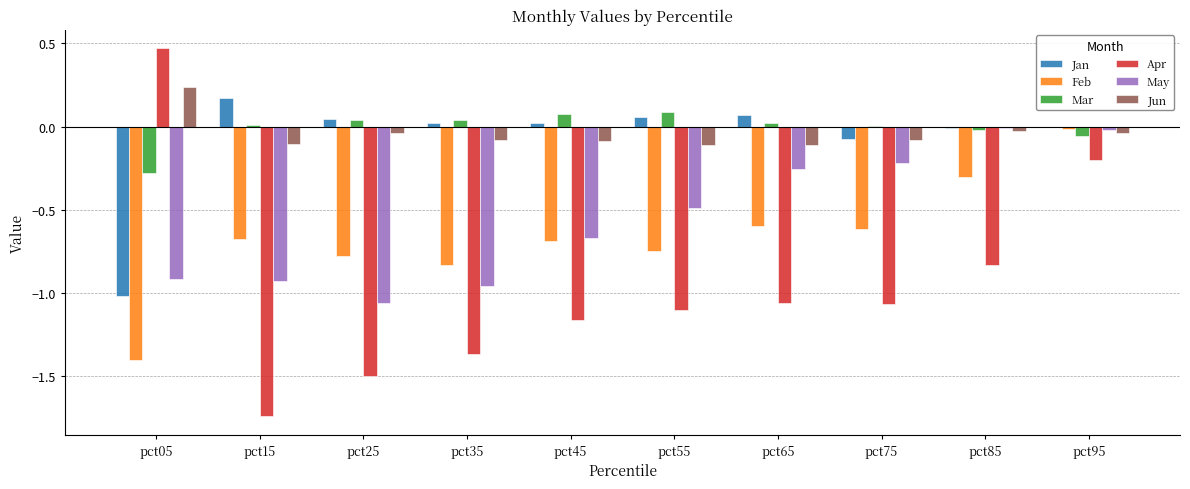

Are the bars horizontal?

No